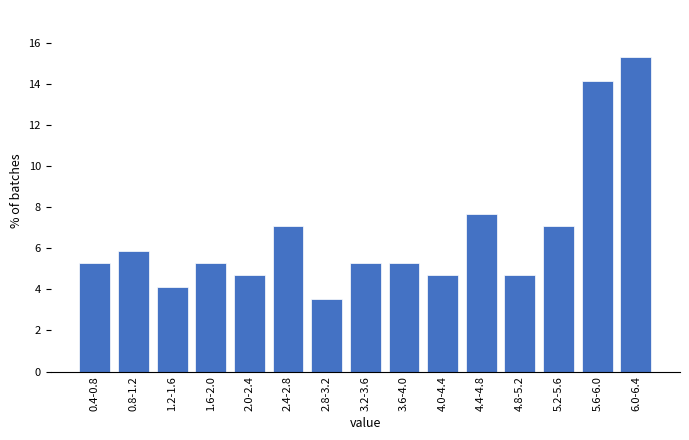

Reading left to right, what are all the values shown in this chart?

5.3	5.9	4.1	5.3	4.7	7.1	3.5	5.3	5.3	4.7	7.6	4.7	7.1	14.1	15.3